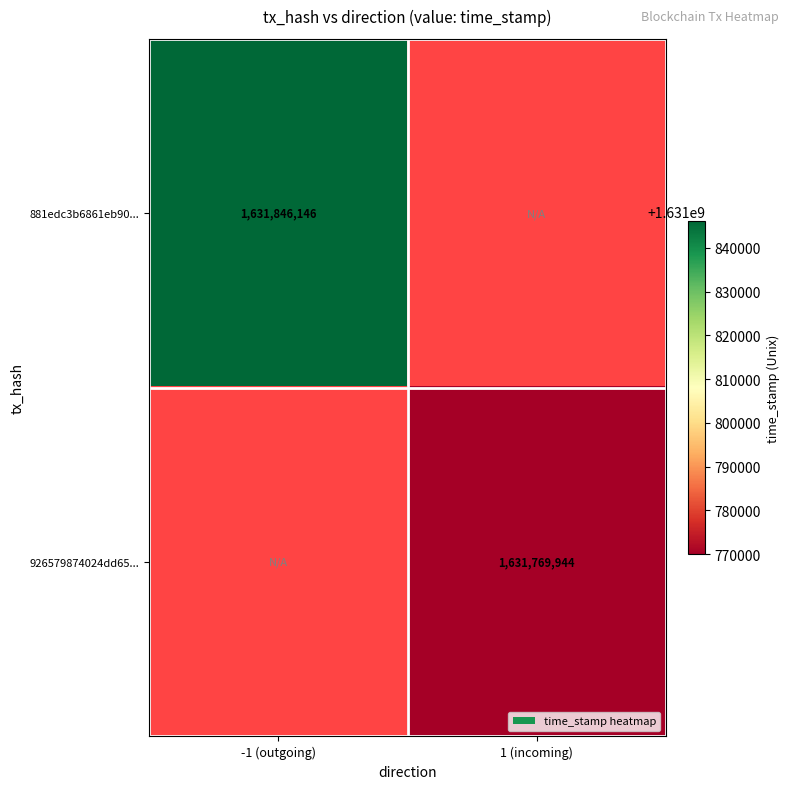

The value of 926579874024dd65... at 1 (incoming) is 1631769944. True or false?

True